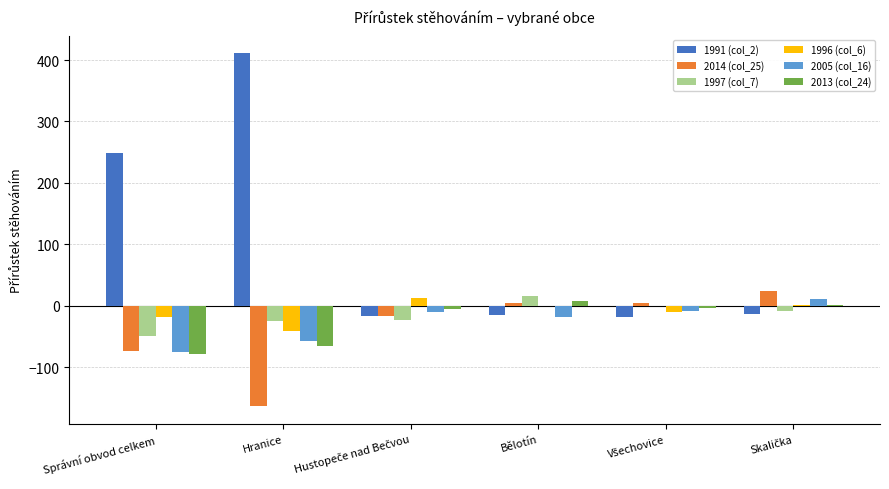

Which series has the largest total across all categories?

1991 (col_2)